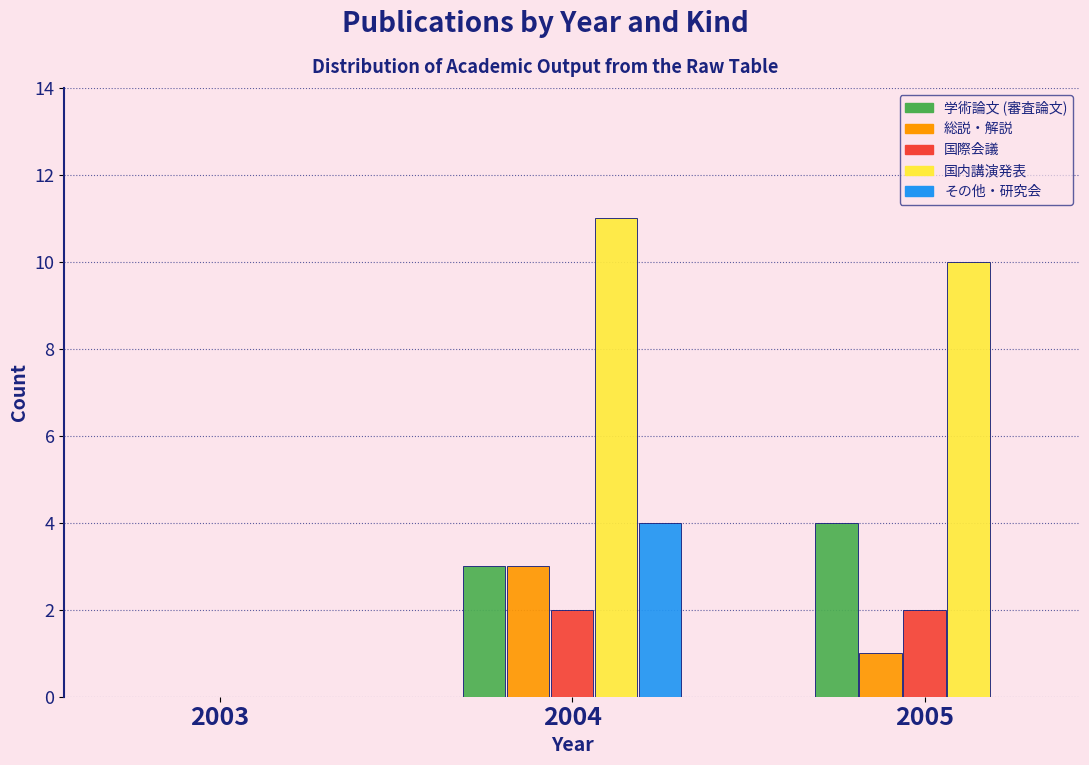

Reading left to right, transcribe all the data shown in this chart.

学術論文 (審査論文): 2003=0	2004=3	2005=4
総説・解説: 2003=0	2004=3	2005=1
国際会議: 2003=0	2004=2	2005=2
国内講演発表: 2003=0	2004=11	2005=10
その他・研究会: 2003=0	2004=4	2005=0